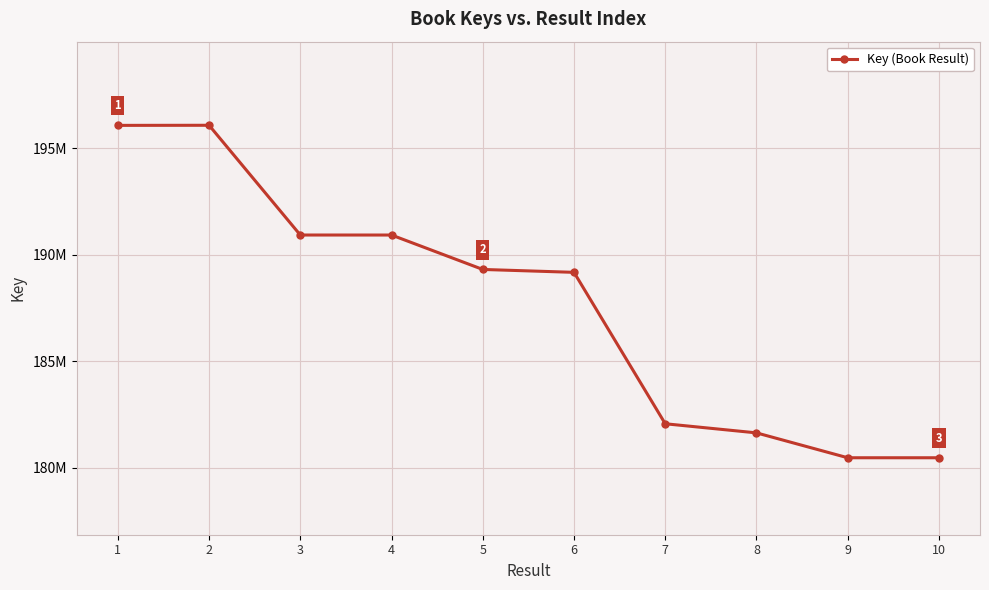

Which has a higher value, 6 or 10?

6